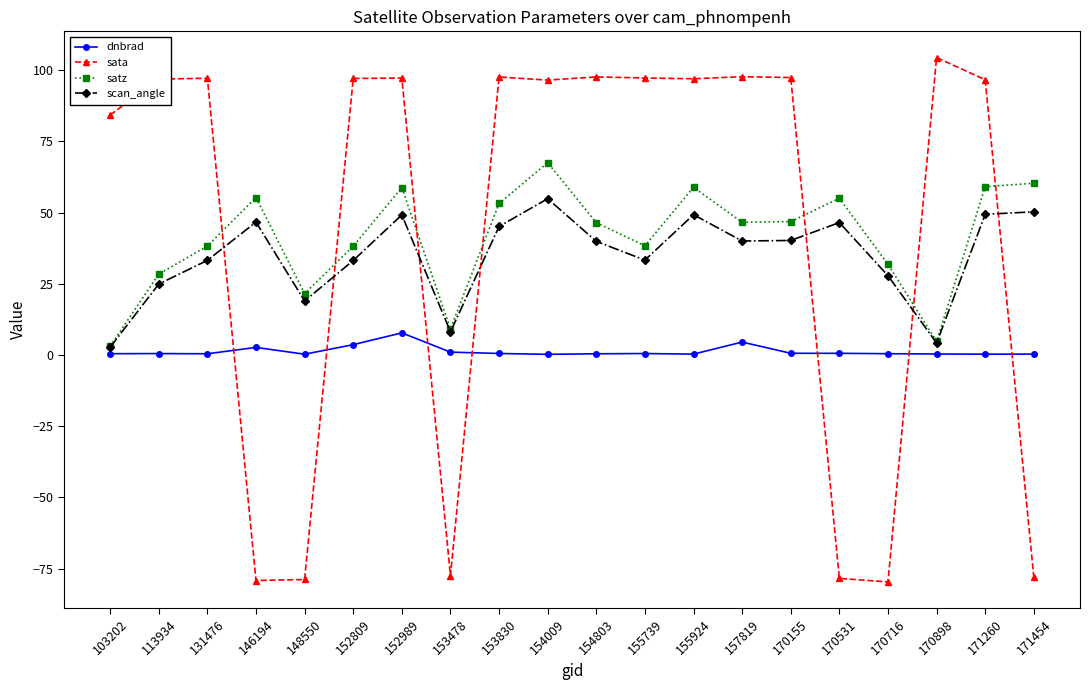

At 170531, list the series in order from largest to smallest.

satz, scan_angle, dnbrad, sata